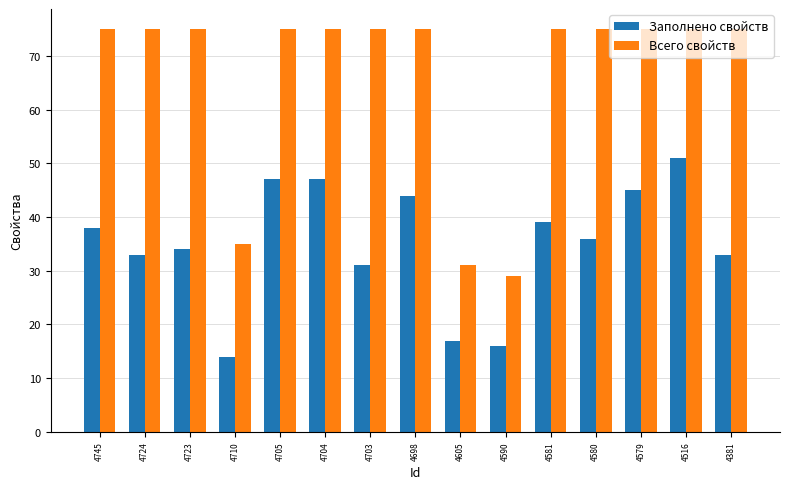

Reading right to left, transcribe all the data shown in this chart.

Заполнено свойств: 4381=33	4516=51	4579=45	4580=36	4581=39	4590=16	4605=17	4698=44	4703=31	4704=47	4705=47	4710=14	4723=34	4724=33	4745=38
Всего свойств: 4381=75	4516=75	4579=75	4580=75	4581=75	4590=29	4605=31	4698=75	4703=75	4704=75	4705=75	4710=35	4723=75	4724=75	4745=75